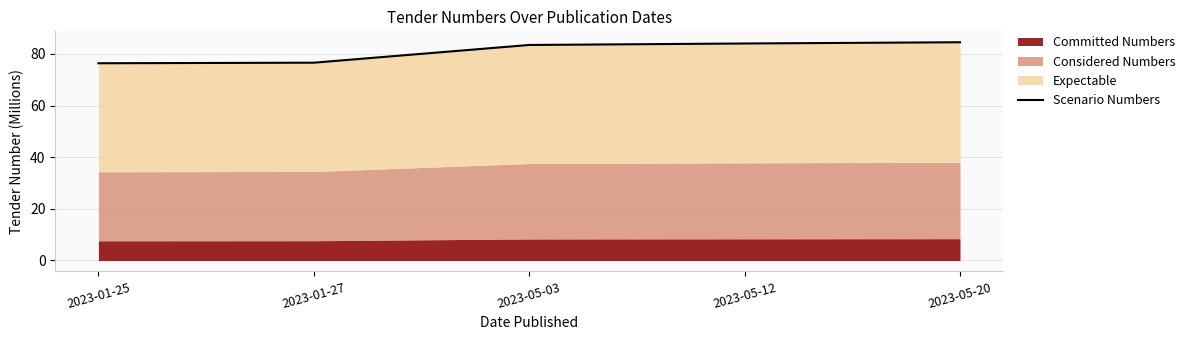

What is the label of the 1st point from the left?

2023-01-25